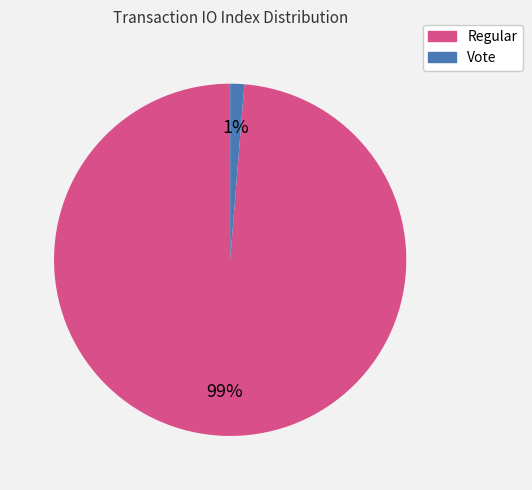

How many segments does this pie chart have?

2